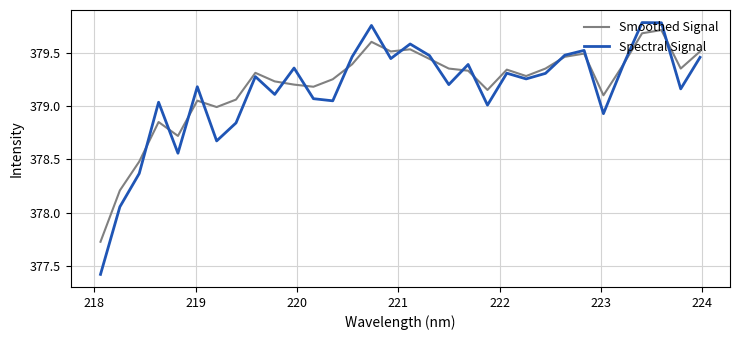

List the series in order of their overall mean, highest first.

Smoothed Signal, Spectral Signal